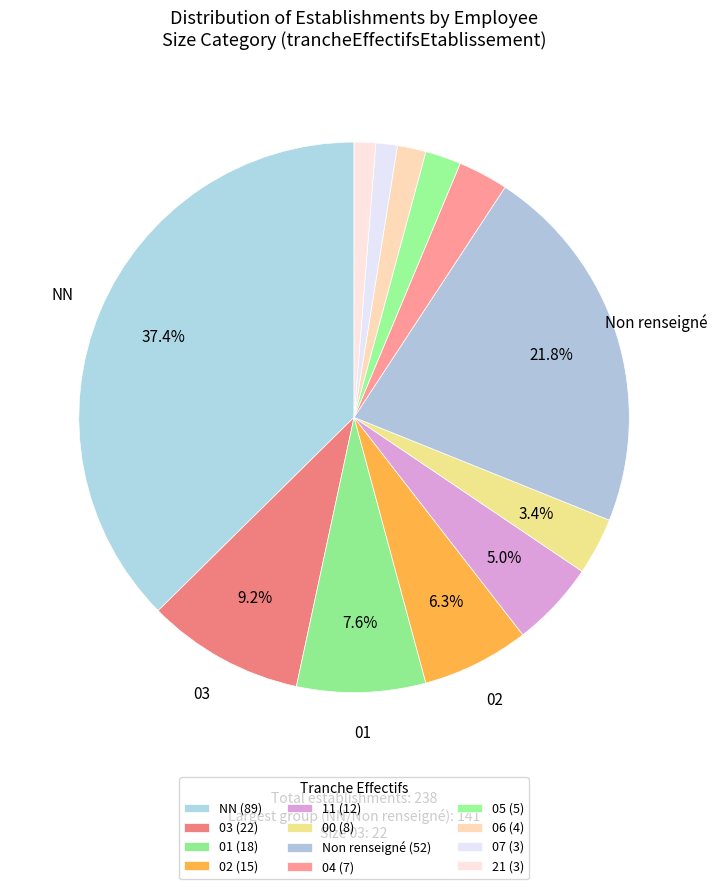

How many segments does this pie chart have?

12